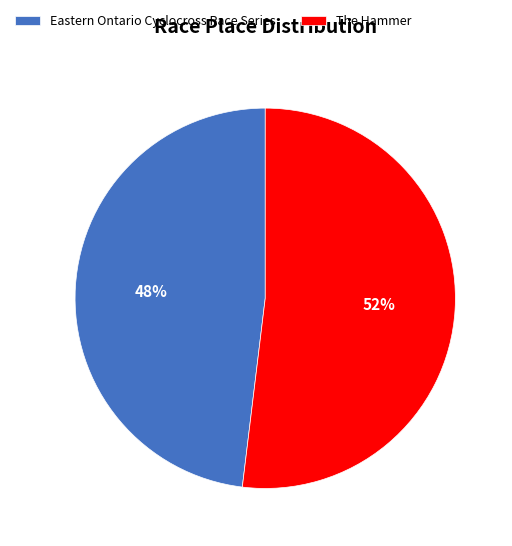

Between The Hammer and Eastern Ontario Cyclocross Race Series, which is larger?

The Hammer